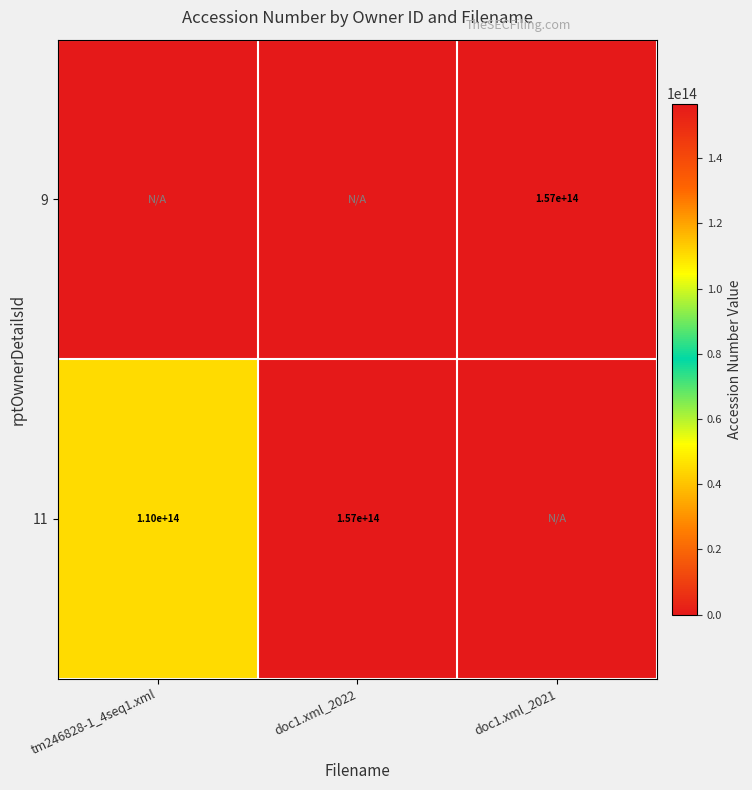

Is it true that 9 equals 85591921391766 at doc1.xml_2021?

False